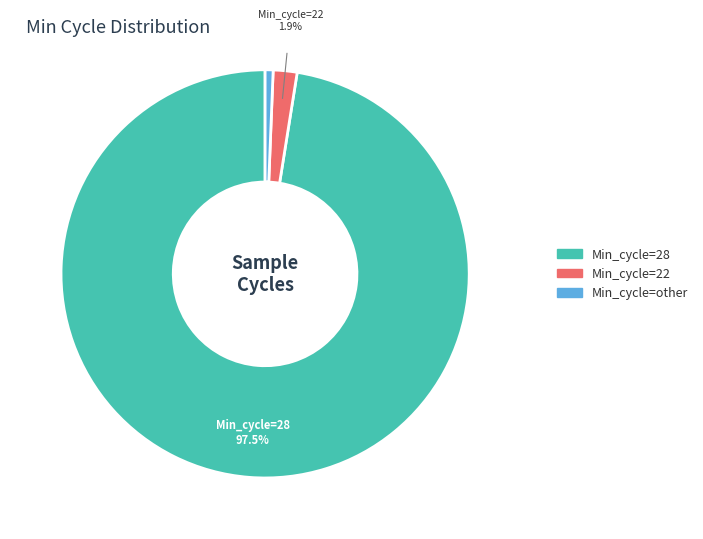

Between Min_cycle=28 and Min_cycle=other, which is larger?

Min_cycle=28